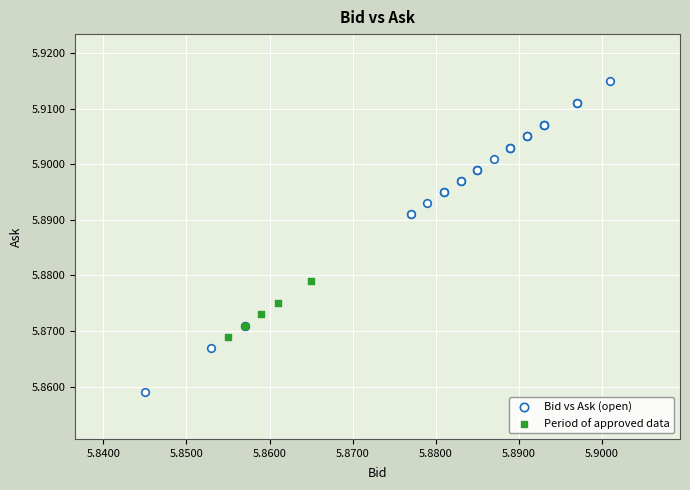

Which series reaches the maximum Y coordinate?

Bid vs Ask (open)